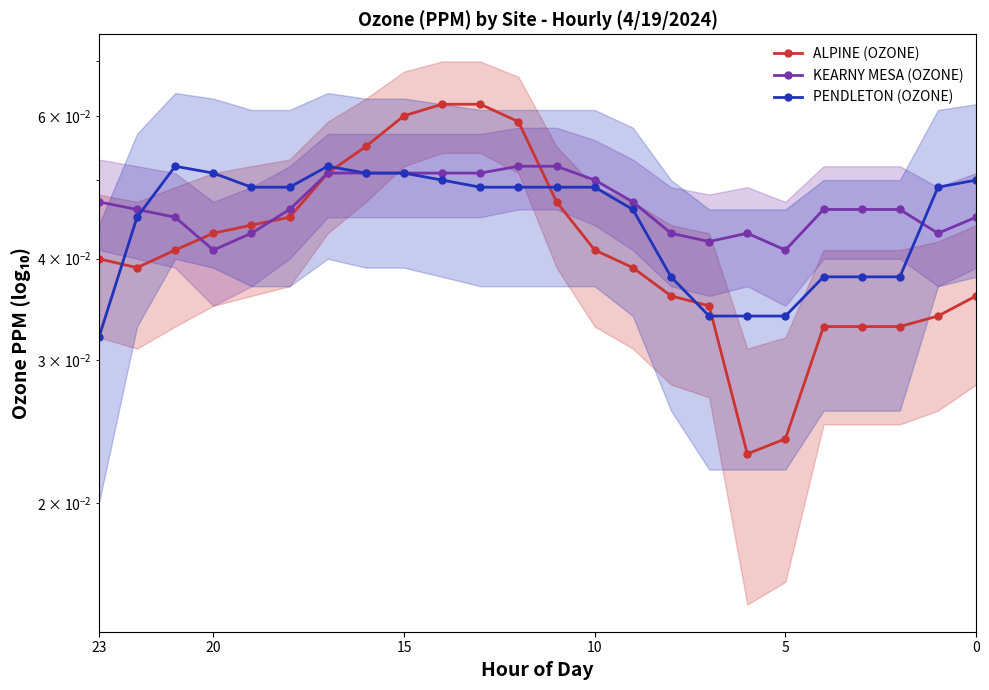

How many series are shown in this chart?

3